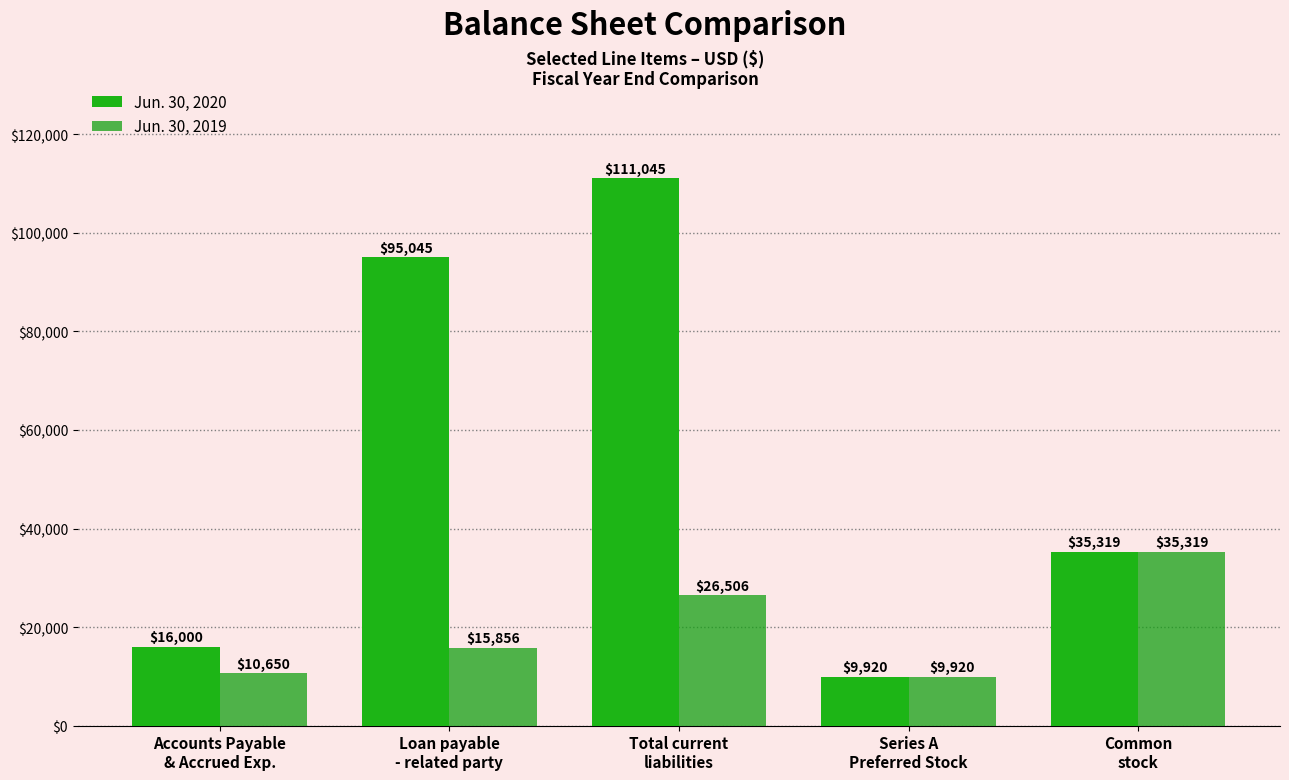

List the labels in order of Jun. 30, 2020 value, smallest first.

Series A
Preferred Stock, Accounts Payable
& Accrued Exp., Common
stock, Loan payable
- related party, Total current
liabilities